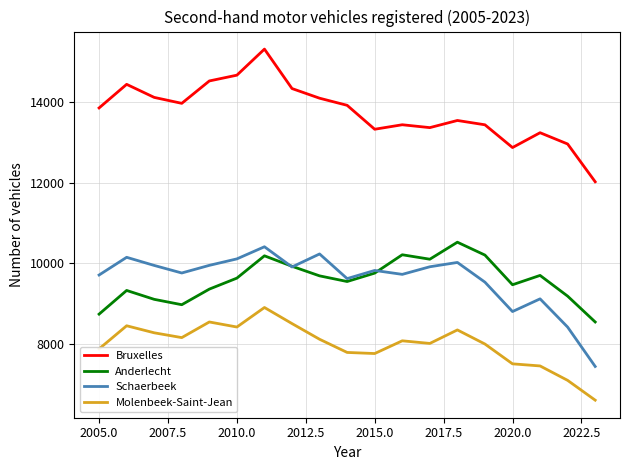

Which series has the largest total across all categories?

Bruxelles